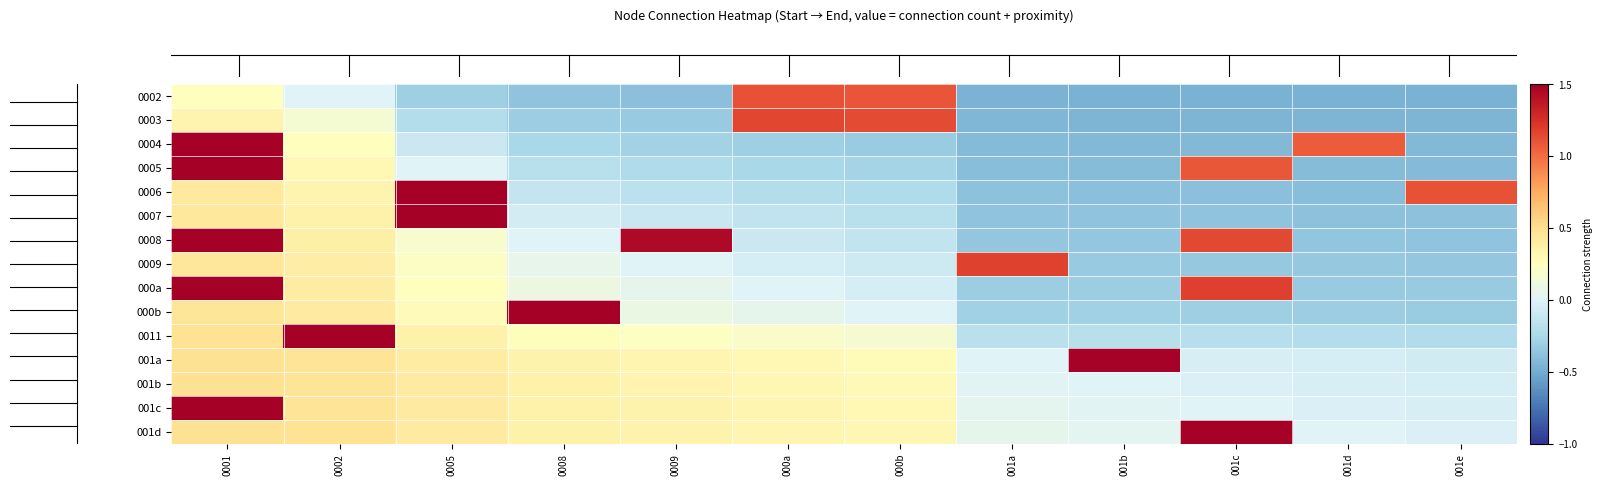

How many series are shown in this chart?

15